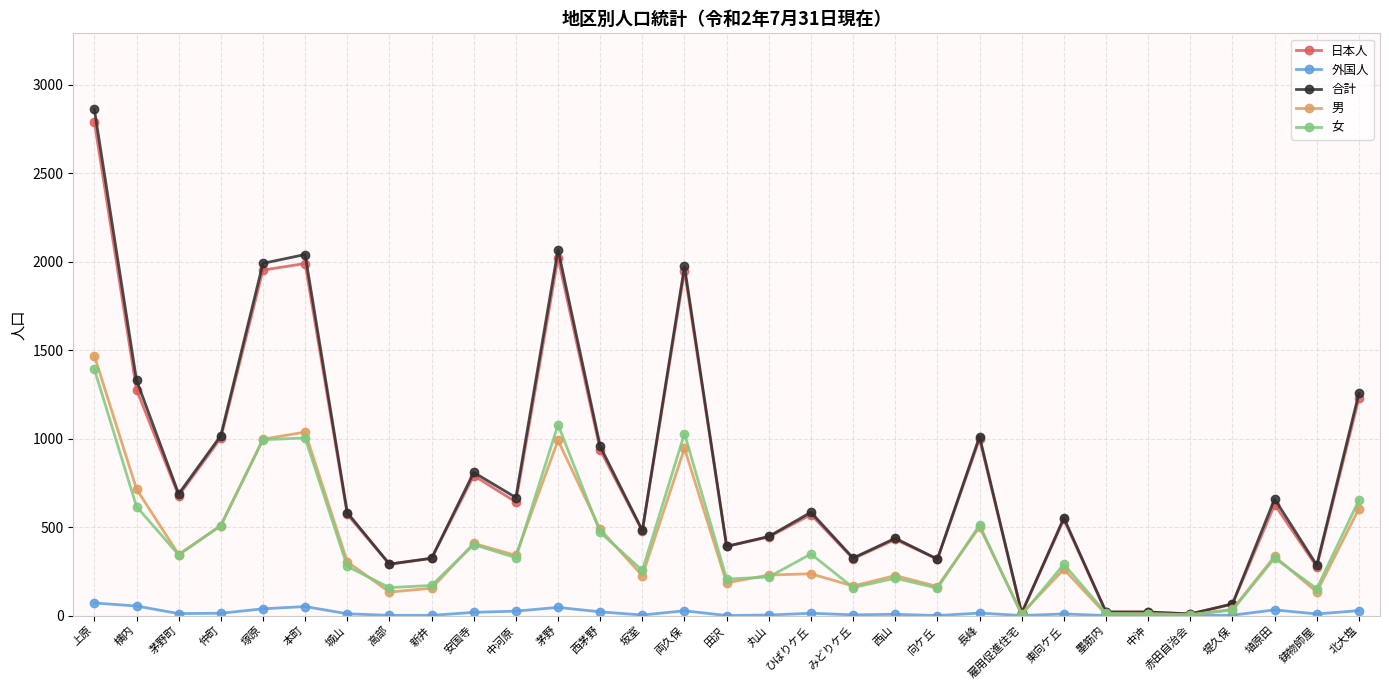

What is the value of the 女 point at the 11th from the left?

327